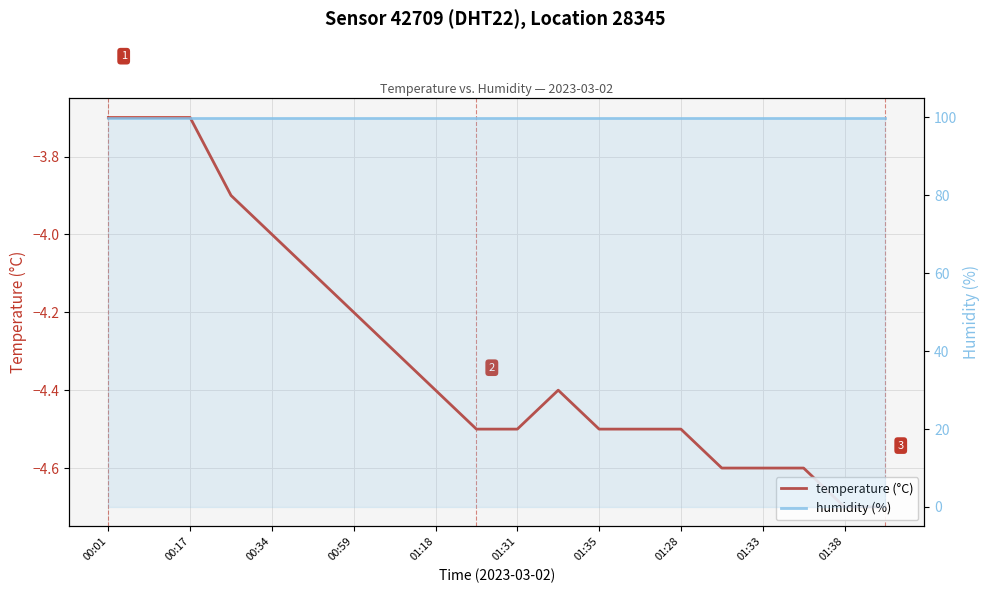

What are all the series names shown in the legend?

temperature (°C), humidity (%)